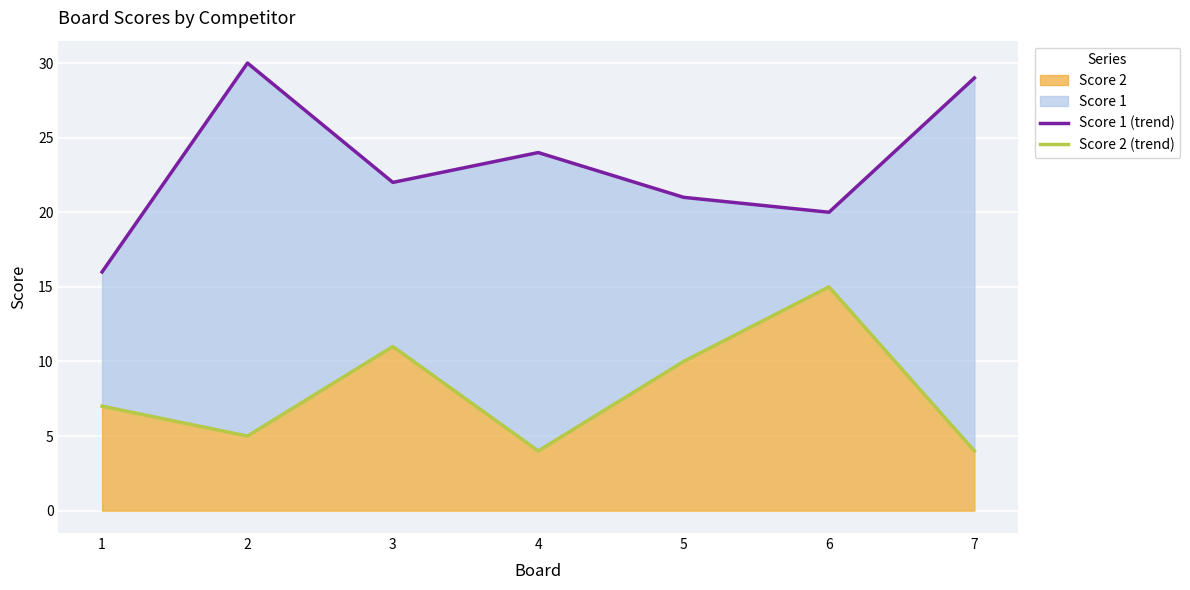

At 1, list the series in order from largest to smallest.

Score 1 (trend), Score 2 (trend)